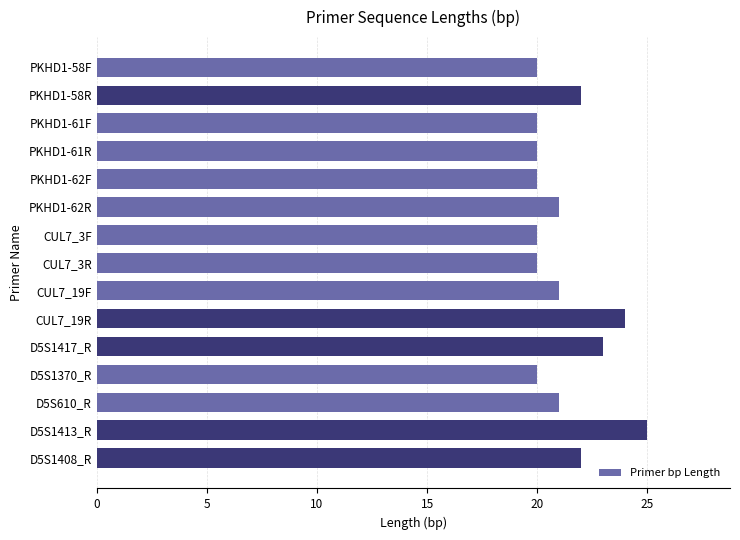

What is the difference between the values at D5S1413_R and PKHD1-62F?

5